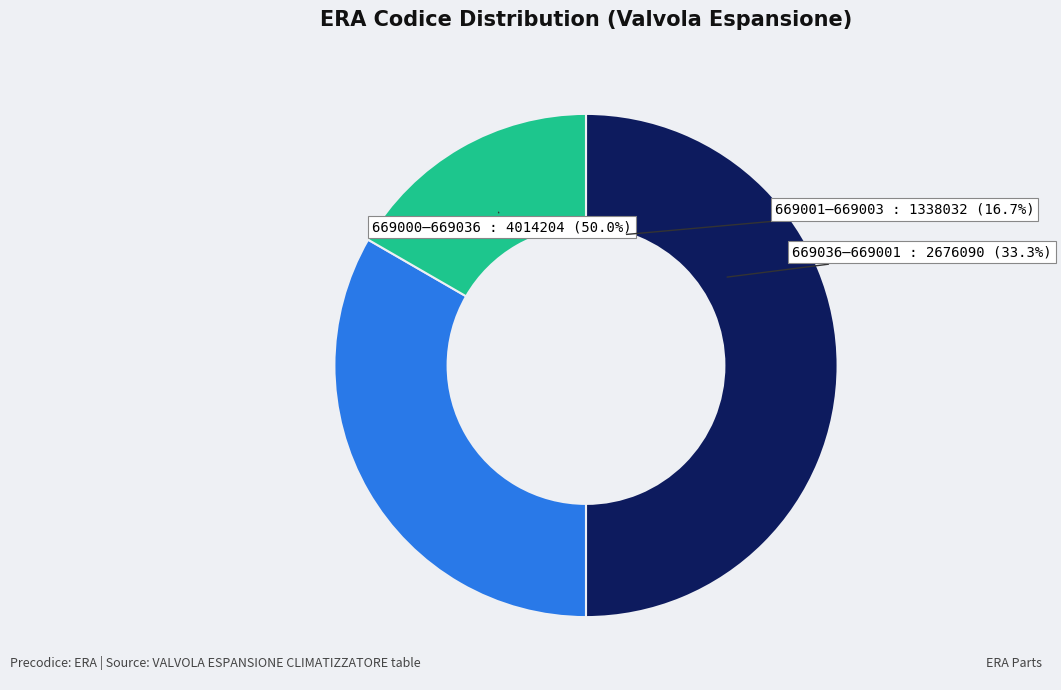

Does any single category account for the majority?

No